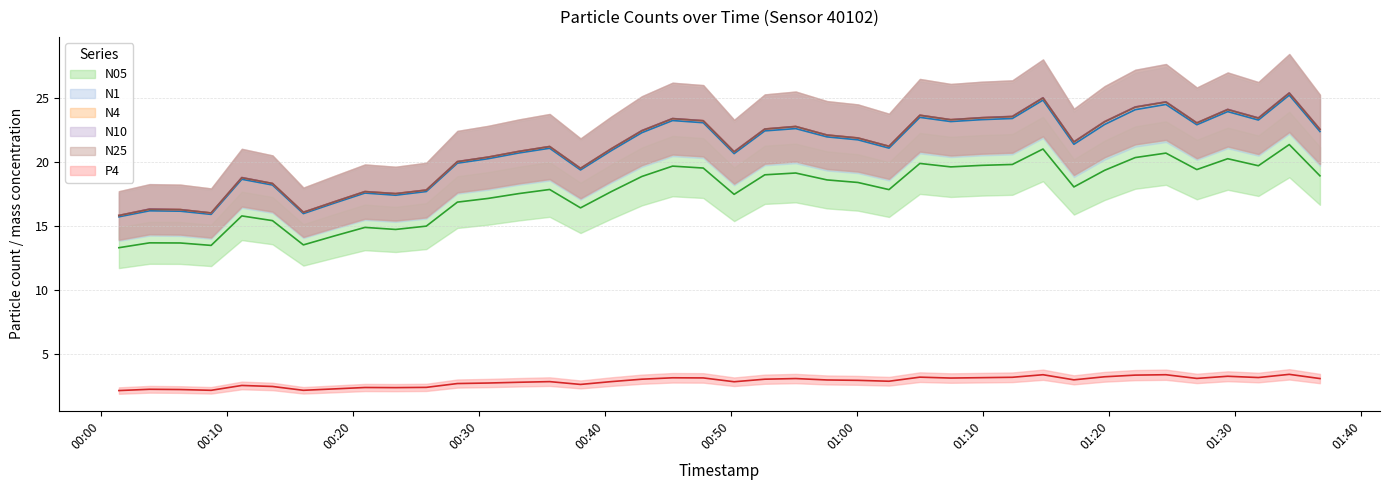

Is the value of N25 at 39 greater than the value of N10 at 36?

No